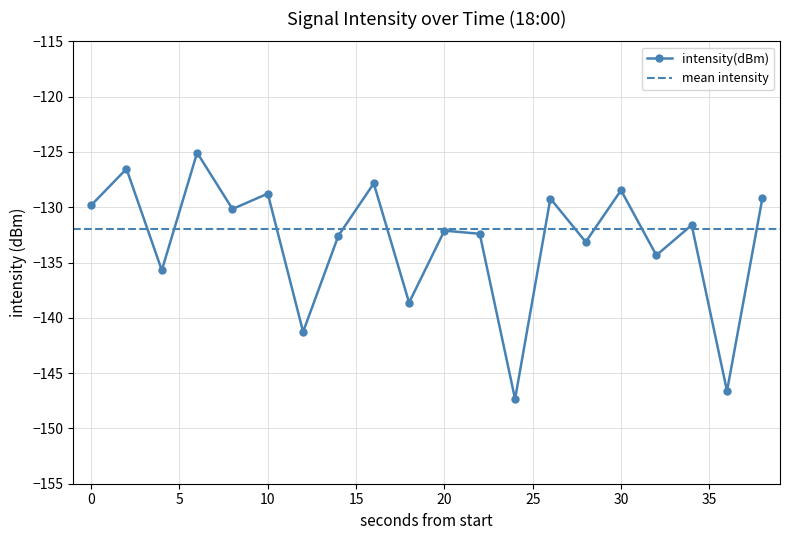

Which has a higher value, 28 or 34?

34